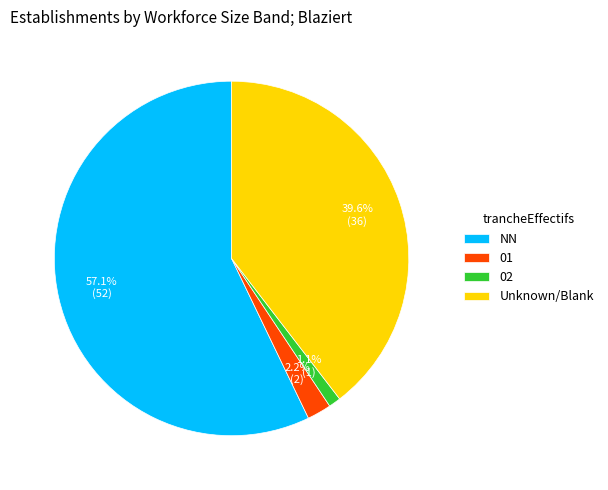

Between 02 and NN, which is larger?

NN